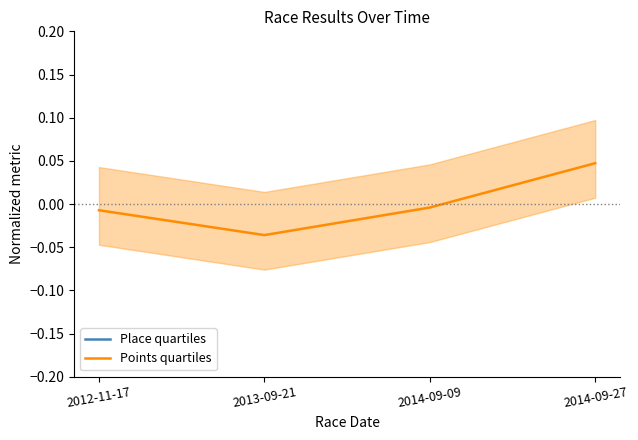

The Place quartiles series shows 0.6 at 2014-09-27. True or false?

False